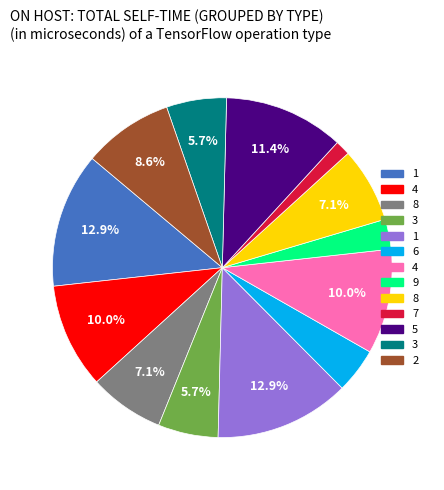

Does any single category account for the majority?

No